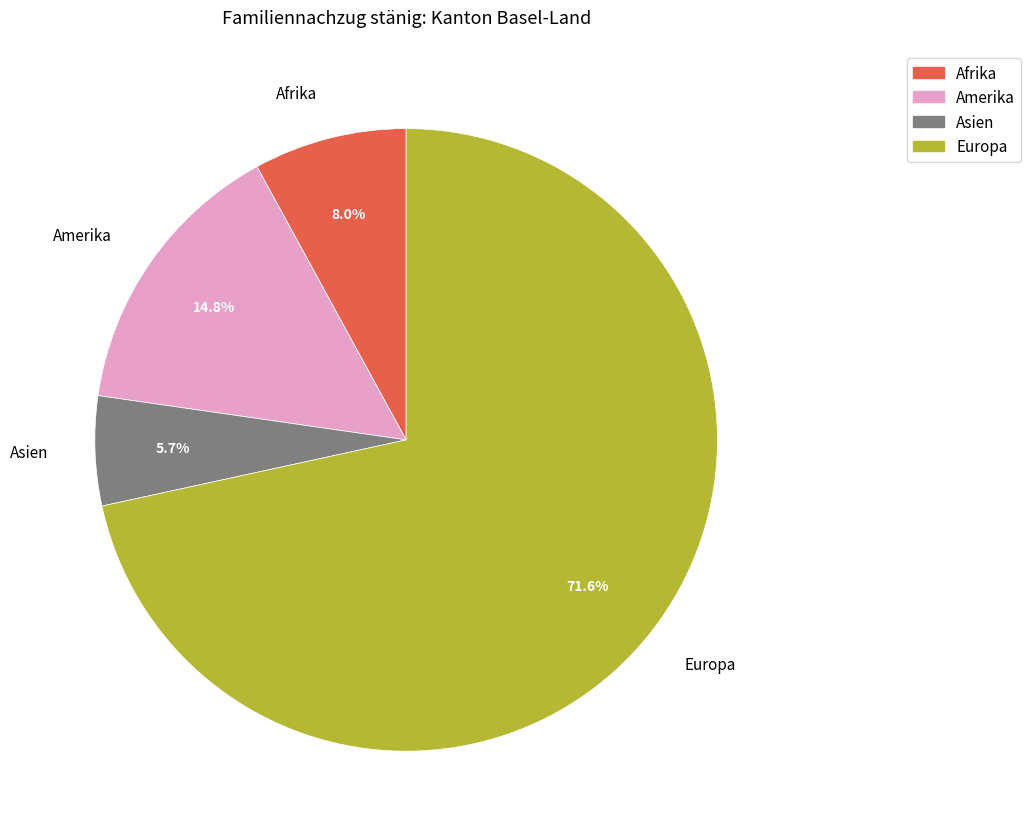

Combined, what portion of the pie is Asien and Amerika?

20.5%